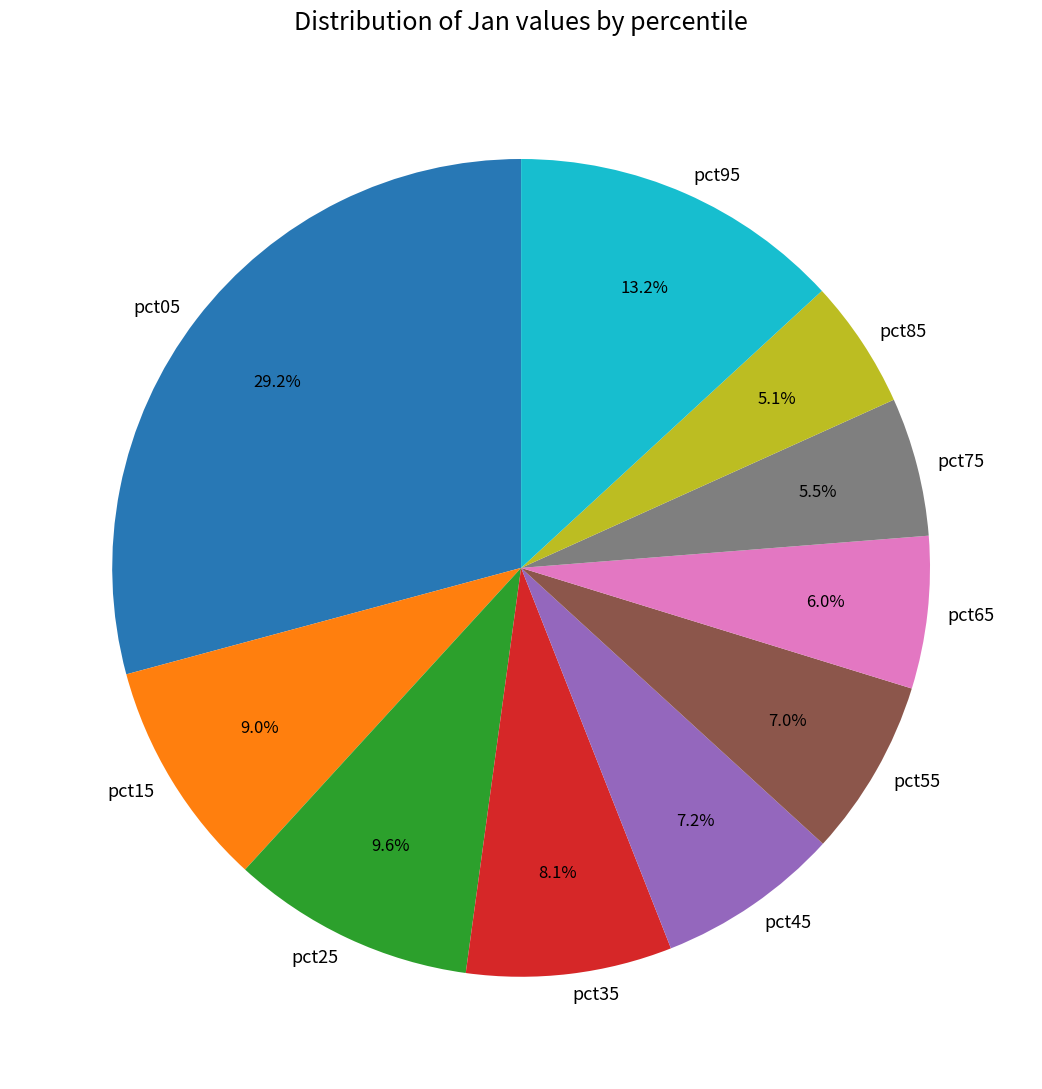

To the nearest percent, what is the difference between the pct55 and pct15 slice percentages?

2%